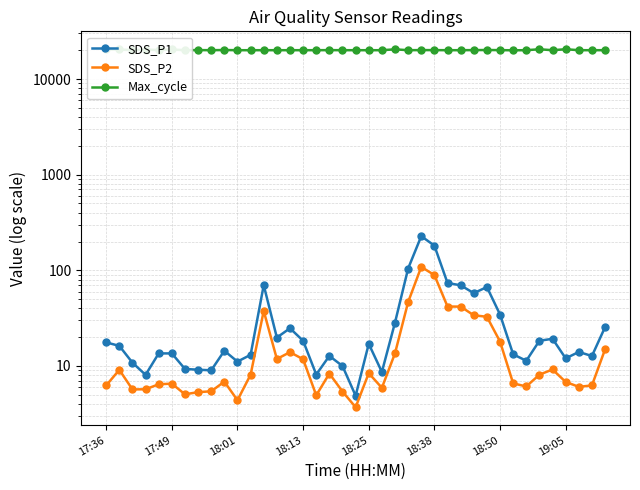

At which category does the chart reach its peak across all series?

19:05